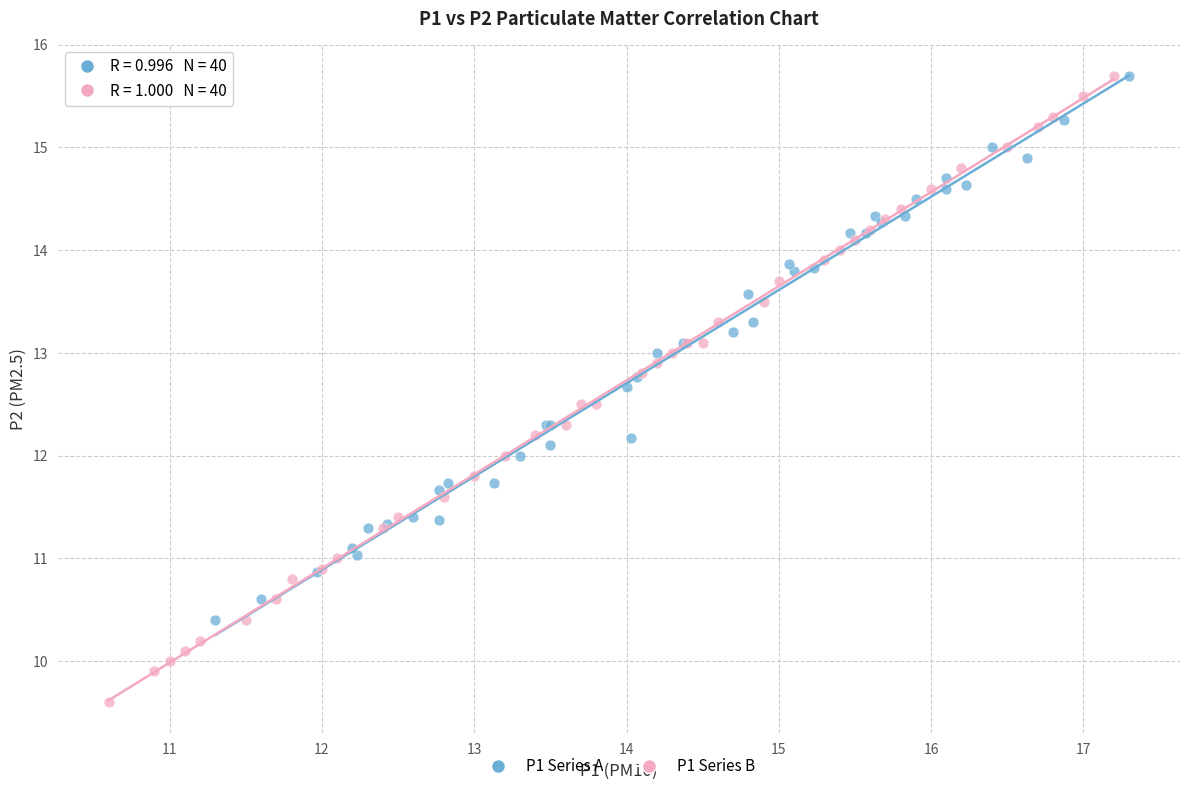

Which series has the largest Y range (max minus min)?

P1 Series B